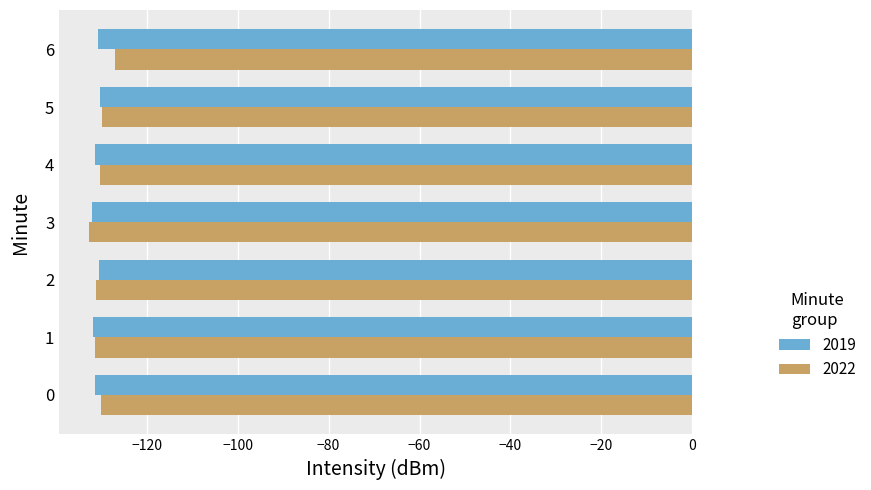

At which label does 2022 reach its peak?

6